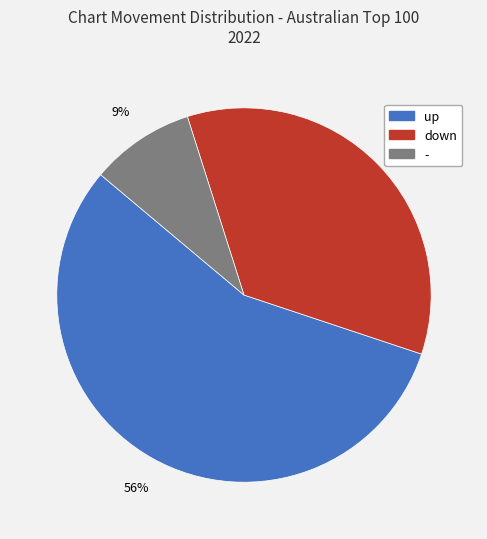

Between down and up, which is larger?

up